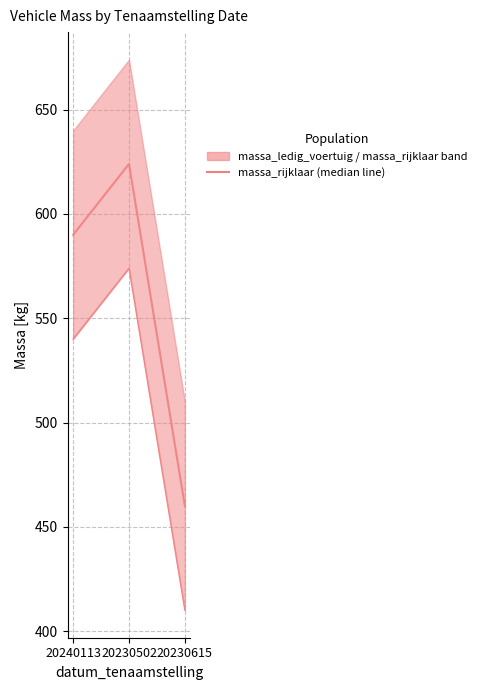

Count the massa_rijklaar (median) values in the range 460 to 624.

3